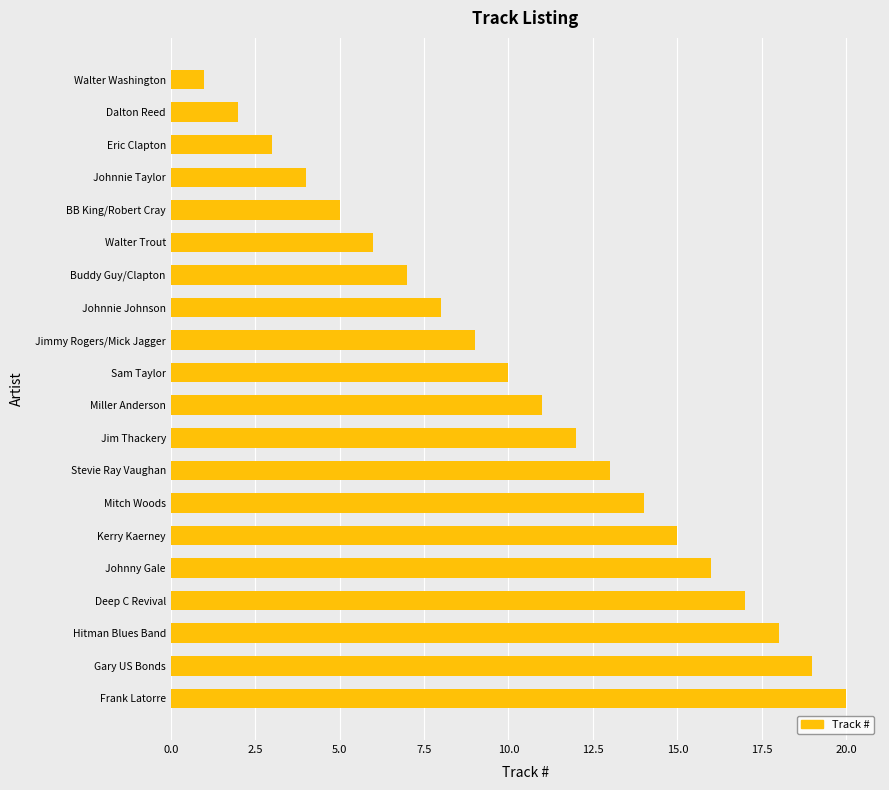

What is the smallest value displayed?

1